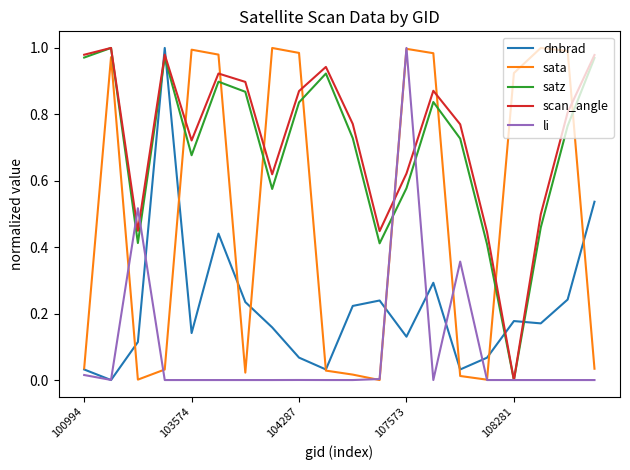

Which series has the largest total across all categories?

scan_angle